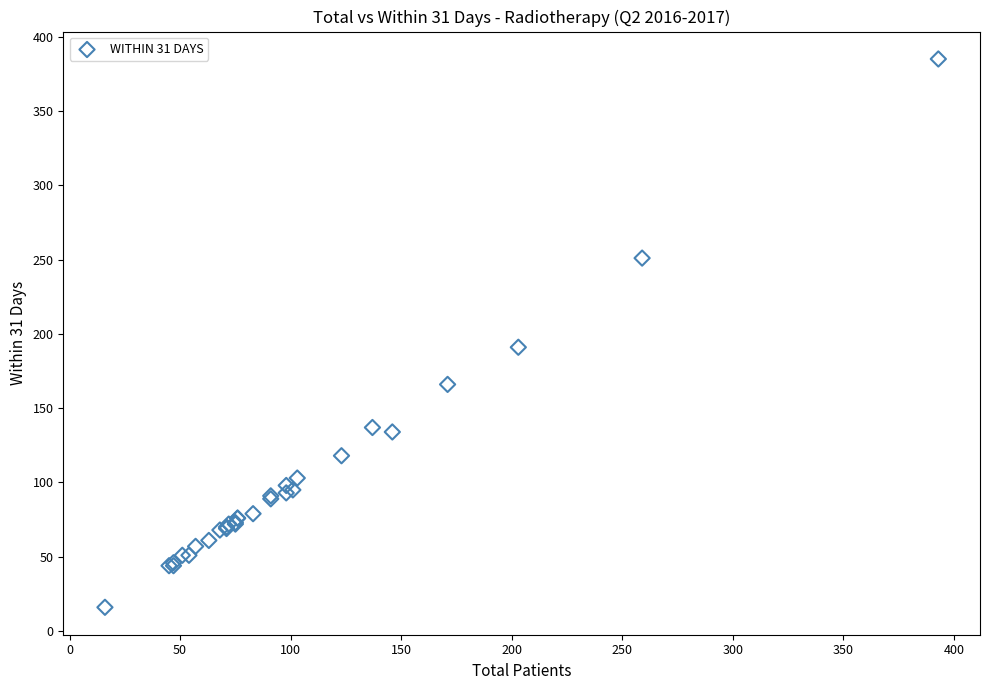

What Y value in the scatter plot is closest to 200?

191